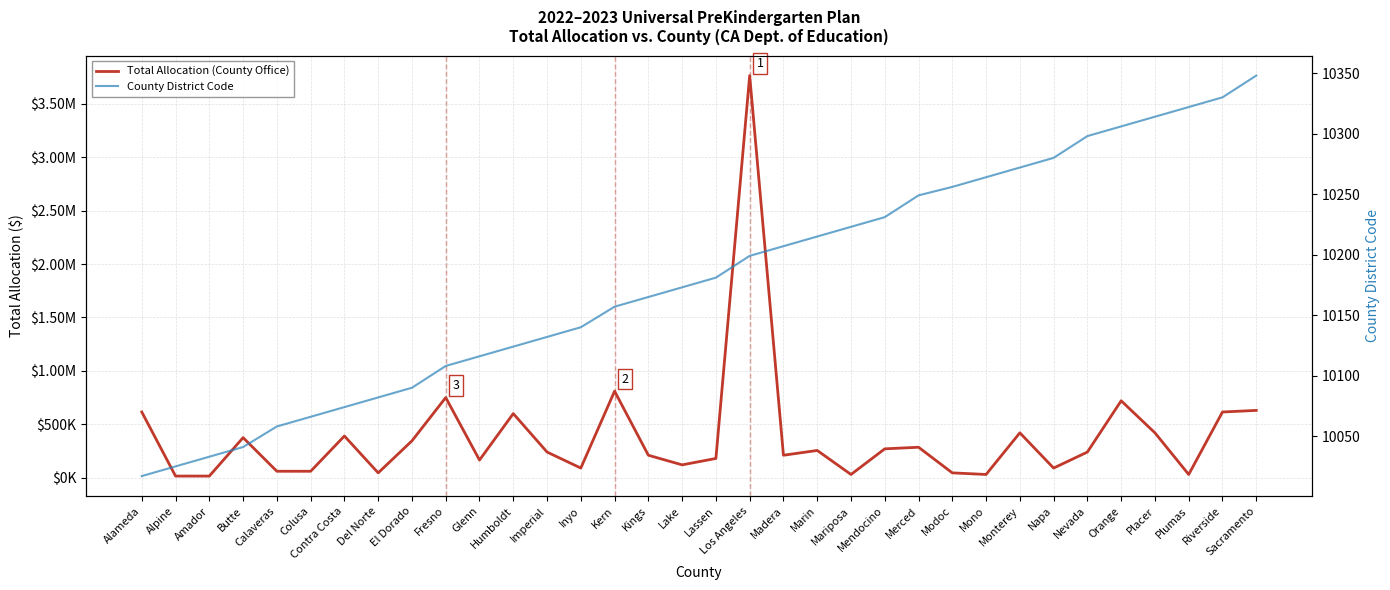

At which label is County District Code closest to 10182?

Lassen